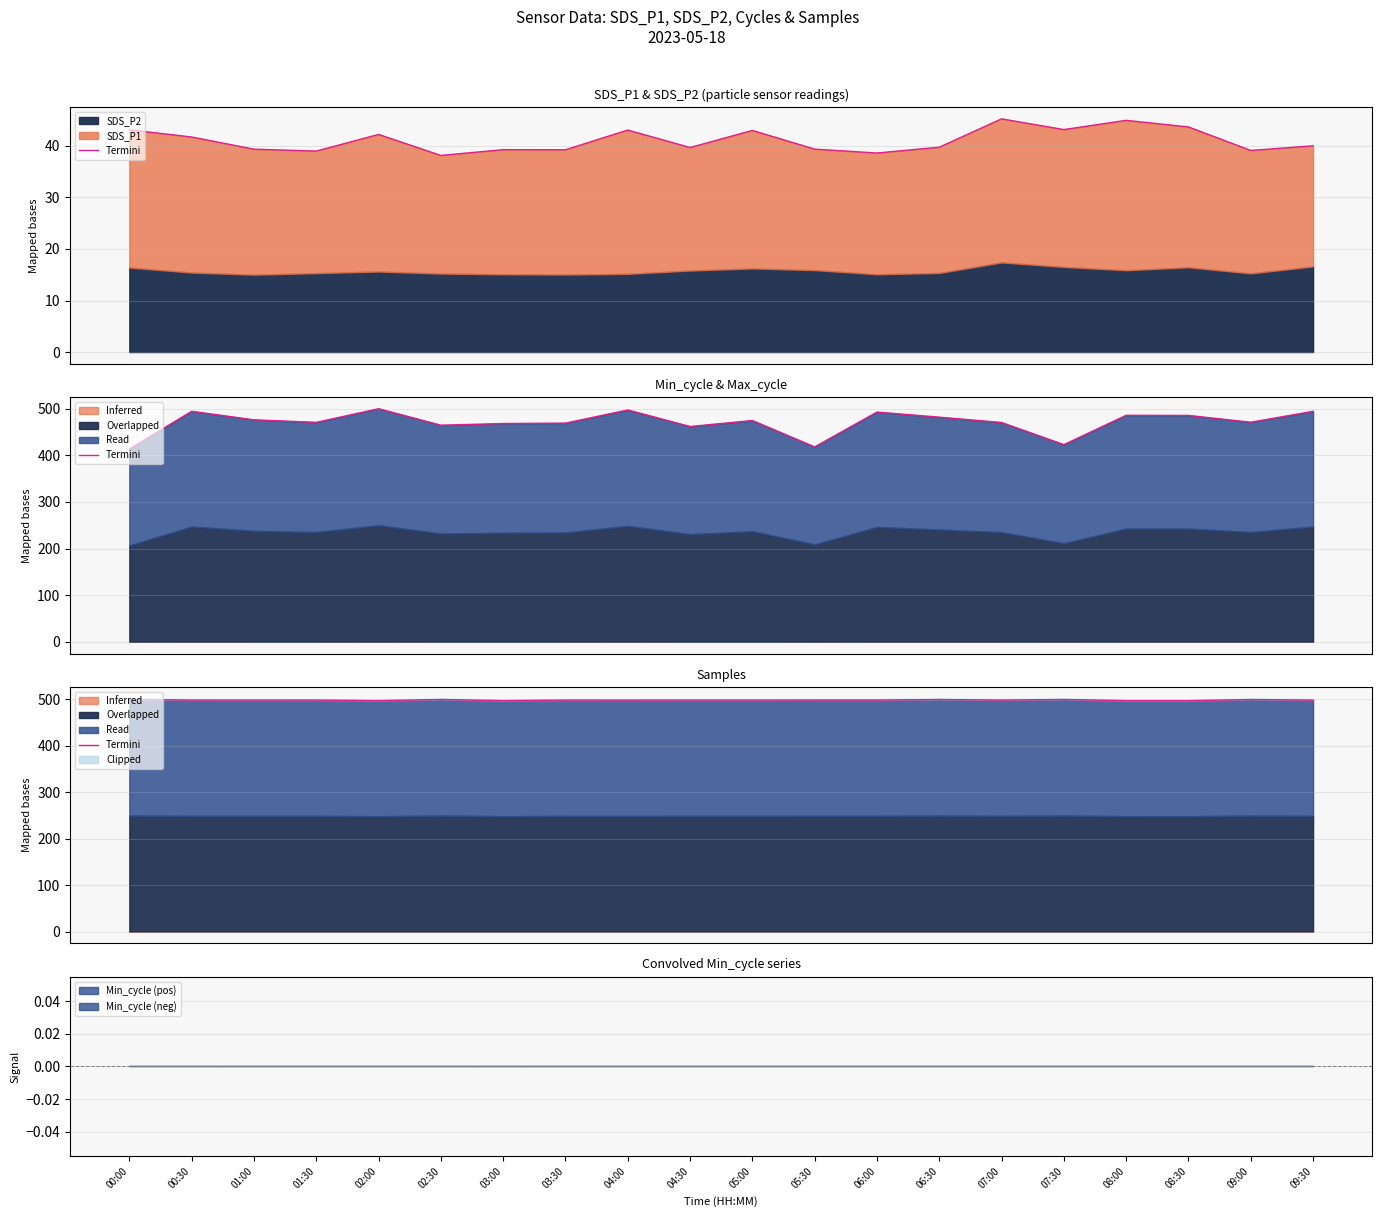

How many data points does each series have?

20